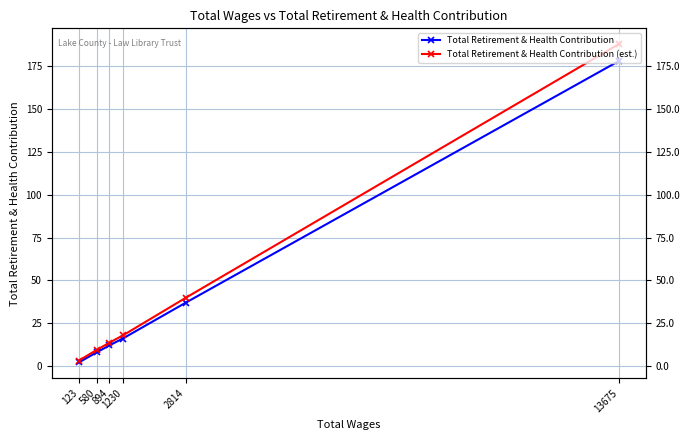

What is the value of the Total Retirement & Health Contribution point at the 3rd from the left?

16.0